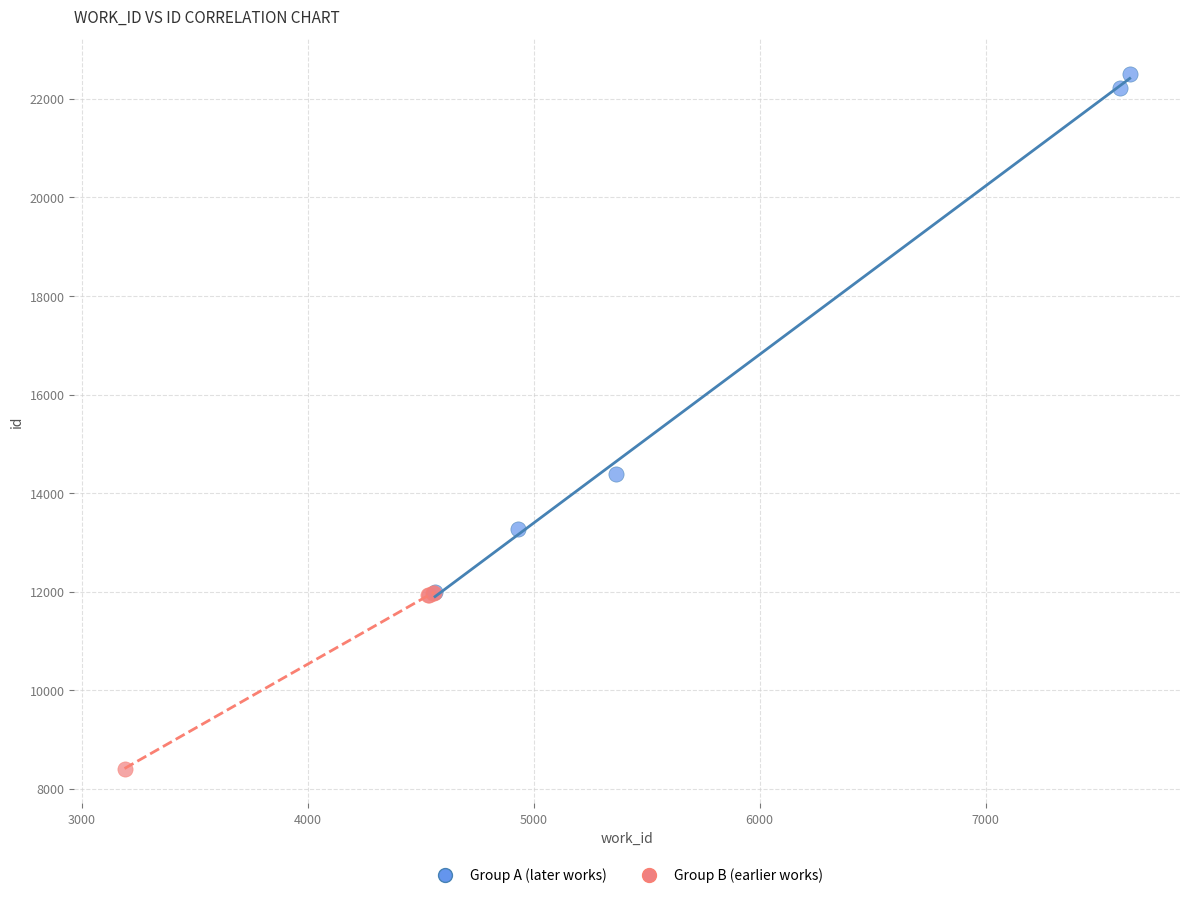

Which series contains the highest Y value?

Group A (later works)